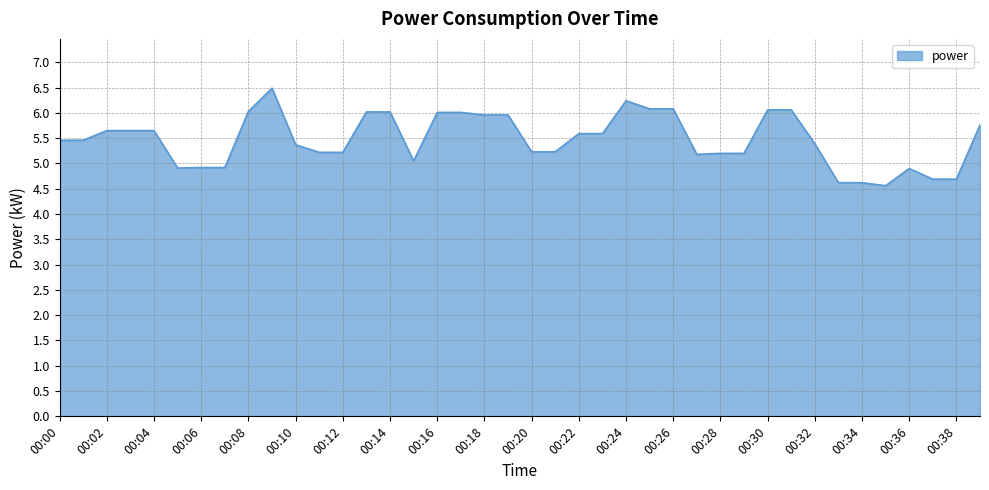

What is the maximum value shown in the chart?

6.5